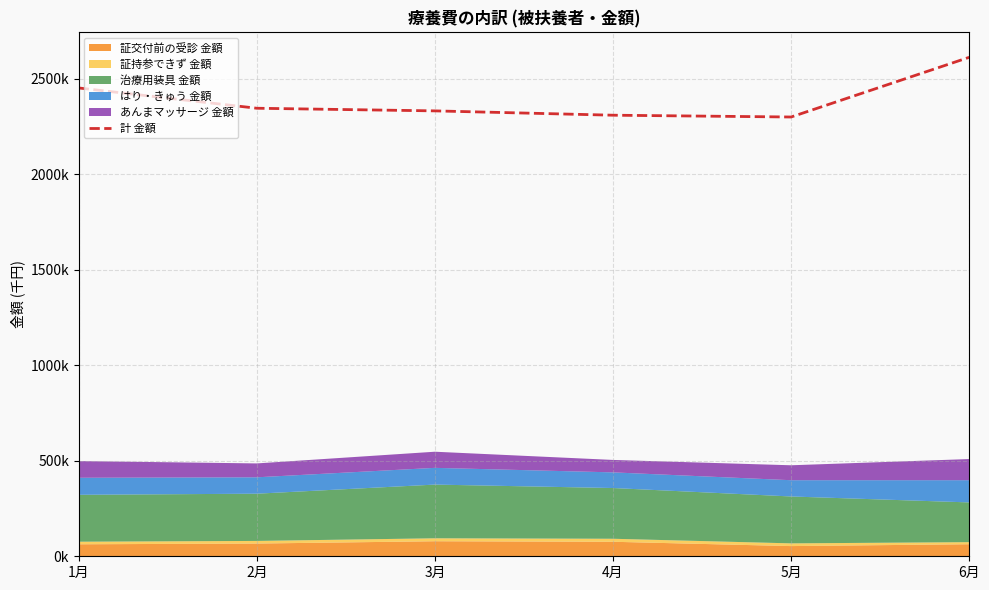

At which label is the value closest to 2456125?

1月